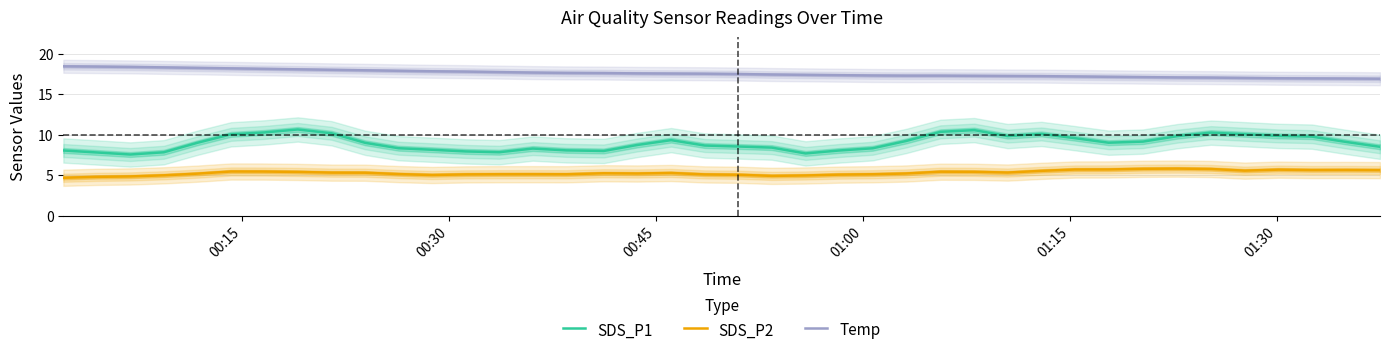

True or false: SDS_P1 and SDS_P2 intersect in this chart.

False